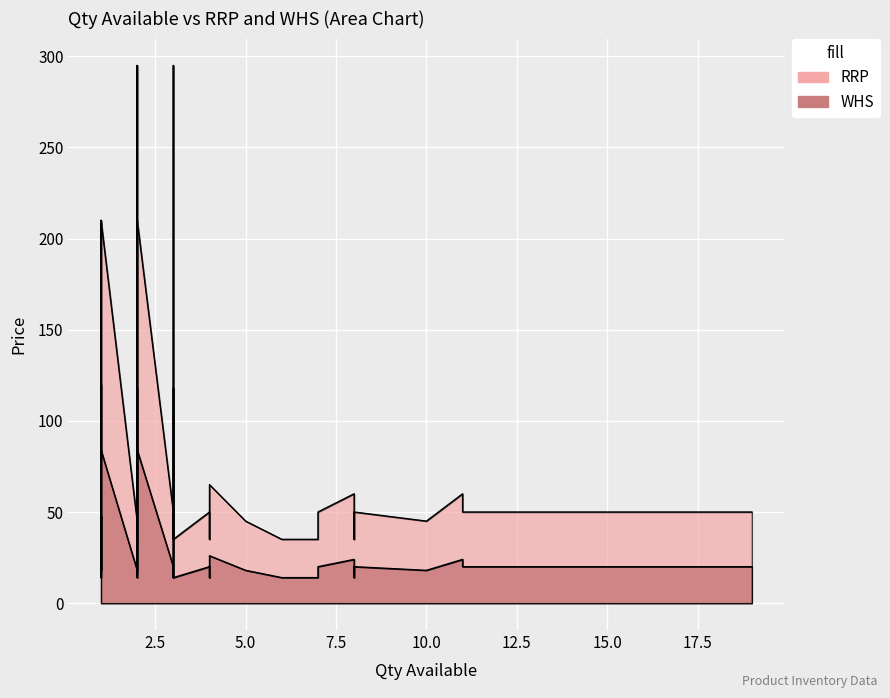

At how many categories does at least one series exceed 290?

2